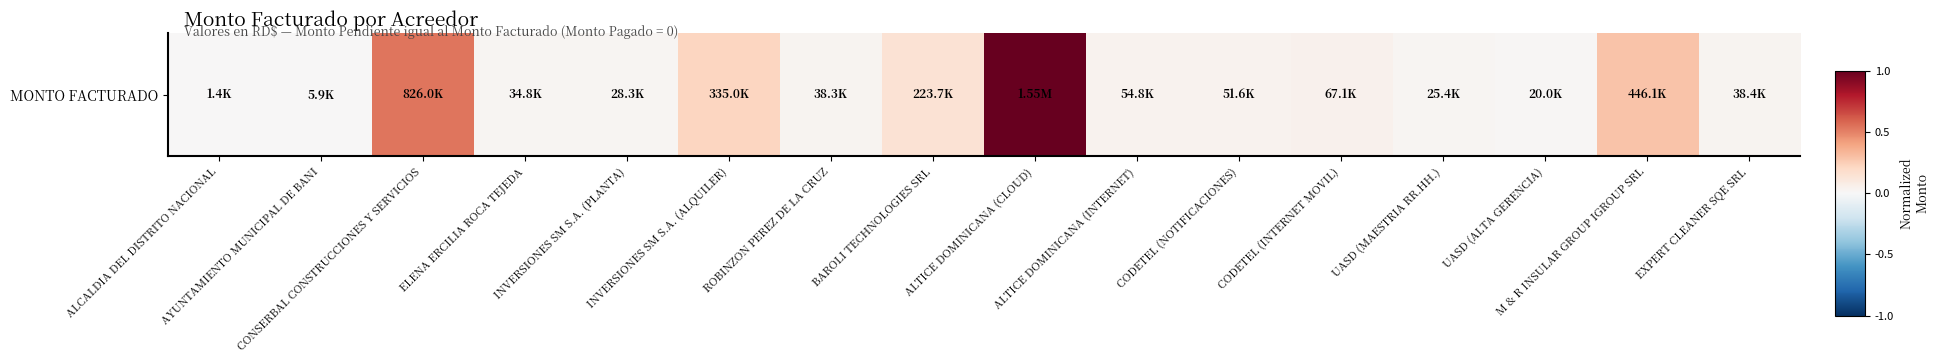

Reading right to left, list all the values displayed in this chart.

0.0	0.3	0.0	0.0	0.0	0.0	0.0	1.0	0.1	0.0	0.2	0.0	0.0	0.5	0.0	0.0